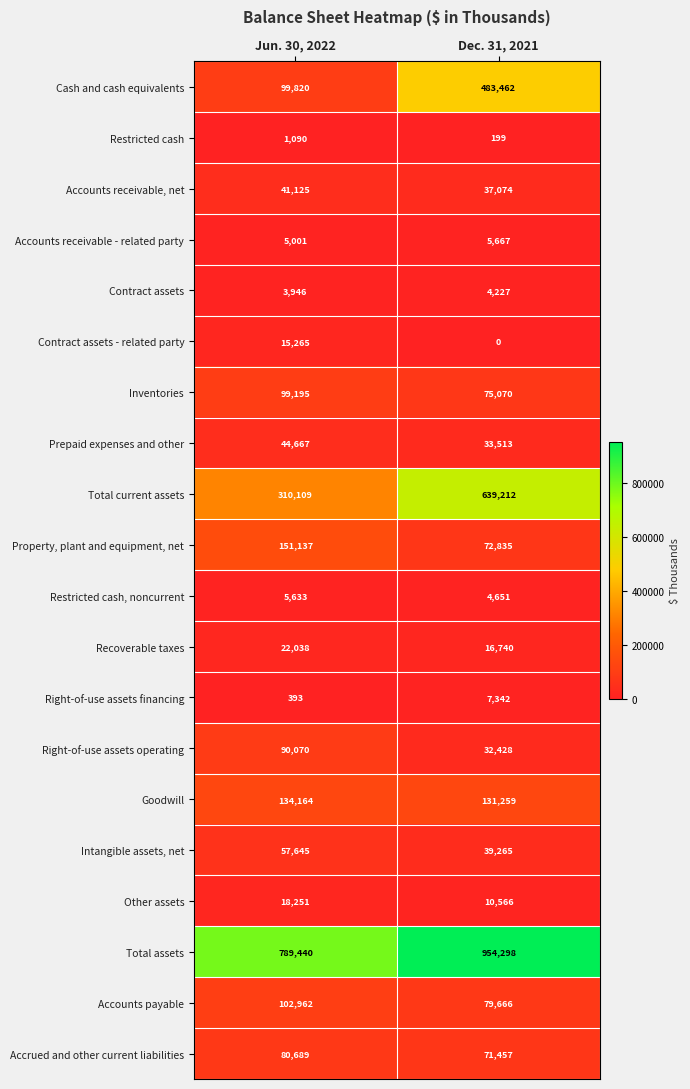

What is the approximate value of Goodwill at Jun. 30, 2022, to the nearest 10?

134160